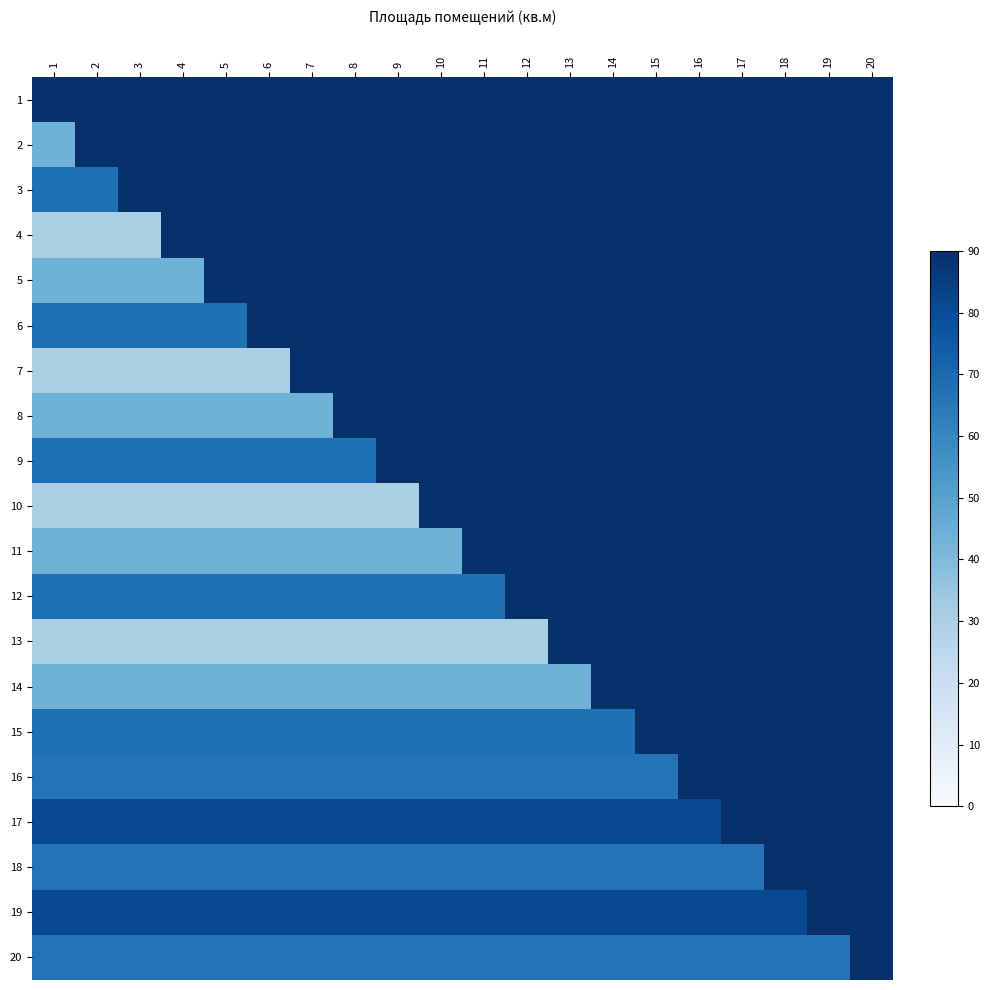

Reading left to right, list all the values displayed in this chart.

1: 1=90.0	2=90.0	3=90.0	4=90.0	5=90.0	6=90.0	7=90.0	8=90.0	9=90.0	10=90.0	11=90.0	12=90.0	13=90.0	14=90.0	15=90.0	16=90.0	17=90.0	18=90.0	19=90.0	20=90.0
2: 1=43.8	2=90.0	3=90.0	4=90.0	5=90.0	6=90.0	7=90.0	8=90.0	9=90.0	10=90.0	11=90.0	12=90.0	13=90.0	14=90.0	15=90.0	16=90.0	17=90.0	18=90.0	19=90.0	20=90.0
3: 1=67.5	2=67.5	3=90.0	4=90.0	5=90.0	6=90.0	7=90.0	8=90.0	9=90.0	10=90.0	11=90.0	12=90.0	13=90.0	14=90.0	15=90.0	16=90.0	17=90.0	18=90.0	19=90.0	20=90.0
4: 1=30.5	2=30.5	3=30.5	4=90.0	5=90.0	6=90.0	7=90.0	8=90.0	9=90.0	10=90.0	11=90.0	12=90.0	13=90.0	14=90.0	15=90.0	16=90.0	17=90.0	18=90.0	19=90.0	20=90.0
5: 1=43.8	2=43.8	3=43.8	4=43.8	5=90.0	6=90.0	7=90.0	8=90.0	9=90.0	10=90.0	11=90.0	12=90.0	13=90.0	14=90.0	15=90.0	16=90.0	17=90.0	18=90.0	19=90.0	20=90.0
6: 1=67.5	2=67.5	3=67.5	4=67.5	5=67.5	6=90.0	7=90.0	8=90.0	9=90.0	10=90.0	11=90.0	12=90.0	13=90.0	14=90.0	15=90.0	16=90.0	17=90.0	18=90.0	19=90.0	20=90.0
7: 1=30.5	2=30.5	3=30.5	4=30.5	5=30.5	6=30.5	7=90.0	8=90.0	9=90.0	10=90.0	11=90.0	12=90.0	13=90.0	14=90.0	15=90.0	16=90.0	17=90.0	18=90.0	19=90.0	20=90.0
8: 1=43.8	2=43.8	3=43.8	4=43.8	5=43.8	6=43.8	7=43.8	8=90.0	9=90.0	10=90.0	11=90.0	12=90.0	13=90.0	14=90.0	15=90.0	16=90.0	17=90.0	18=90.0	19=90.0	20=90.0
9: 1=67.5	2=67.5	3=67.5	4=67.5	5=67.5	6=67.5	7=67.5	8=67.5	9=90.0	10=90.0	11=90.0	12=90.0	13=90.0	14=90.0	15=90.0	16=90.0	17=90.0	18=90.0	19=90.0	20=90.0
10: 1=30.5	2=30.5	3=30.5	4=30.5	5=30.5	6=30.5	7=30.5	8=30.5	9=30.5	10=90.0	11=90.0	12=90.0	13=90.0	14=90.0	15=90.0	16=90.0	17=90.0	18=90.0	19=90.0	20=90.0
11: 1=43.8	2=43.8	3=43.8	4=43.8	5=43.8	6=43.8	7=43.8	8=43.8	9=43.8	10=43.8	11=90.0	12=90.0	13=90.0	14=90.0	15=90.0	16=90.0	17=90.0	18=90.0	19=90.0	20=90.0
12: 1=67.5	2=67.5	3=67.5	4=67.5	5=67.5	6=67.5	7=67.5	8=67.5	9=67.5	10=67.5	11=67.5	12=90.0	13=90.0	14=90.0	15=90.0	16=90.0	17=90.0	18=90.0	19=90.0	20=90.0
13: 1=30.5	2=30.5	3=30.5	4=30.5	5=30.5	6=30.5	7=30.5	8=30.5	9=30.5	10=30.5	11=30.5	12=30.5	13=90.0	14=90.0	15=90.0	16=90.0	17=90.0	18=90.0	19=90.0	20=90.0
14: 1=43.8	2=43.8	3=43.8	4=43.8	5=43.8	6=43.8	7=43.8	8=43.8	9=43.8	10=43.8	11=43.8	12=43.8	13=43.8	14=90.0	15=90.0	16=90.0	17=90.0	18=90.0	19=90.0	20=90.0
15: 1=67.5	2=67.5	3=67.5	4=67.5	5=67.5	6=67.5	7=67.5	8=67.5	9=67.5	10=67.5	11=67.5	12=67.5	13=67.5	14=67.5	15=90.0	16=90.0	17=90.0	18=90.0	19=90.0	20=90.0
16: 1=66.6	2=66.6	3=66.6	4=66.6	5=66.6	6=66.6	7=66.6	8=66.6	9=66.6	10=66.6	11=66.6	12=66.6	13=66.6	14=66.6	15=66.6	16=90.0	17=90.0	18=90.0	19=90.0	20=90.0
17: 1=80.9	2=80.9	3=80.9	4=80.9	5=80.9	6=80.9	7=80.9	8=80.9	9=80.9	10=80.9	11=80.9	12=80.9	13=80.9	14=80.9	15=80.9	16=80.9	17=90.0	18=90.0	19=90.0	20=90.0
18: 1=66.6	2=66.6	3=66.6	4=66.6	5=66.6	6=66.6	7=66.6	8=66.6	9=66.6	10=66.6	11=66.6	12=66.6	13=66.6	14=66.6	15=66.6	16=66.6	17=66.6	18=90.0	19=90.0	20=90.0
19: 1=80.9	2=80.9	3=80.9	4=80.9	5=80.9	6=80.9	7=80.9	8=80.9	9=80.9	10=80.9	11=80.9	12=80.9	13=80.9	14=80.9	15=80.9	16=80.9	17=80.9	18=80.9	19=90.0	20=90.0
20: 1=66.6	2=66.6	3=66.6	4=66.6	5=66.6	6=66.6	7=66.6	8=66.6	9=66.6	10=66.6	11=66.6	12=66.6	13=66.6	14=66.6	15=66.6	16=66.6	17=66.6	18=66.6	19=66.6	20=90.0